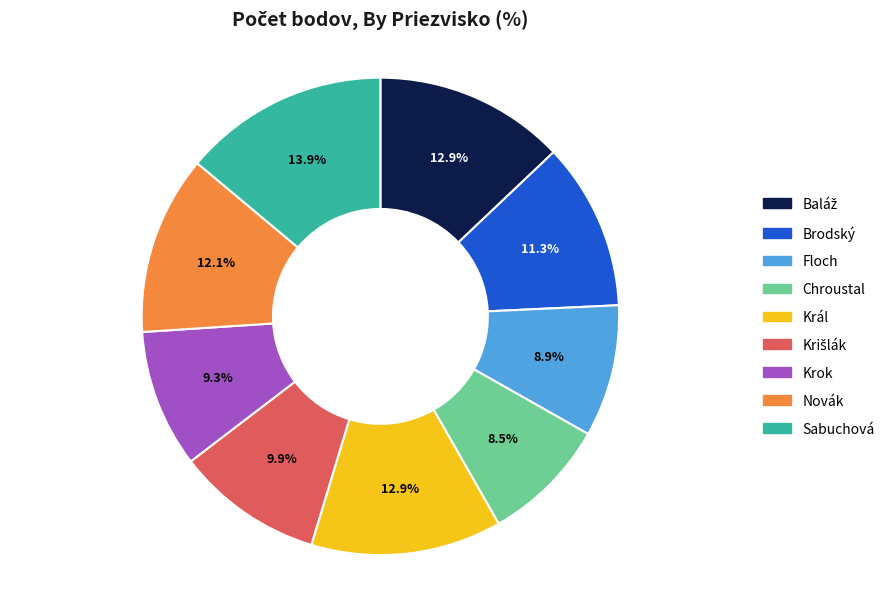

To the nearest percent, what percentage of the pie is Floch?

9%